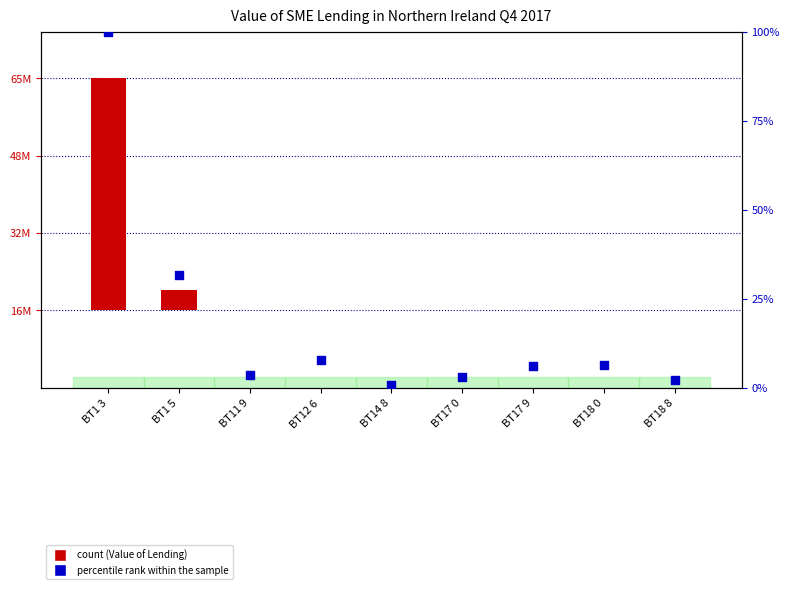

Which series has the largest total across all categories?

count